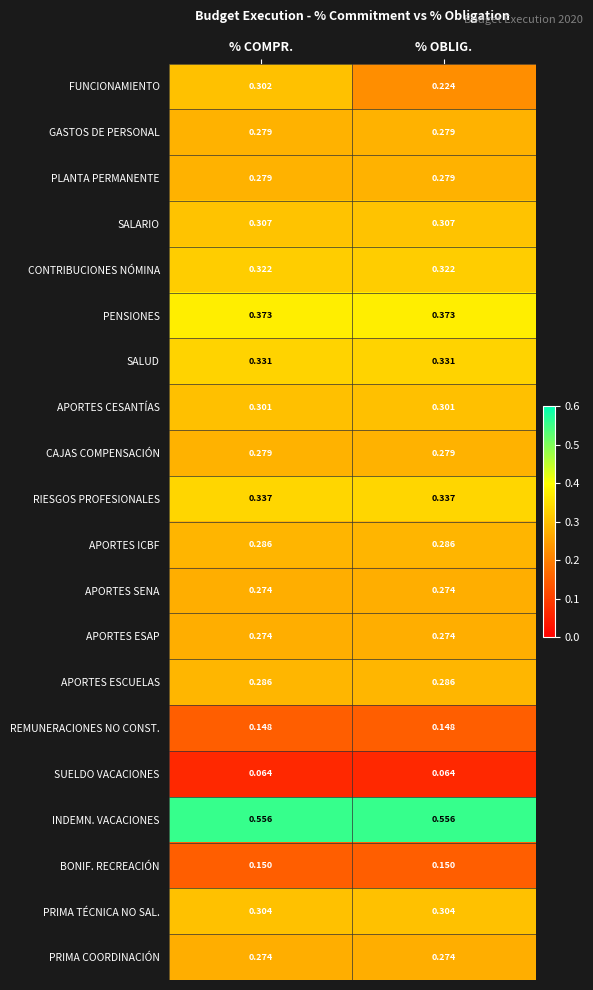

Which series has the largest total across all categories?

INDEMN. VACACIONES